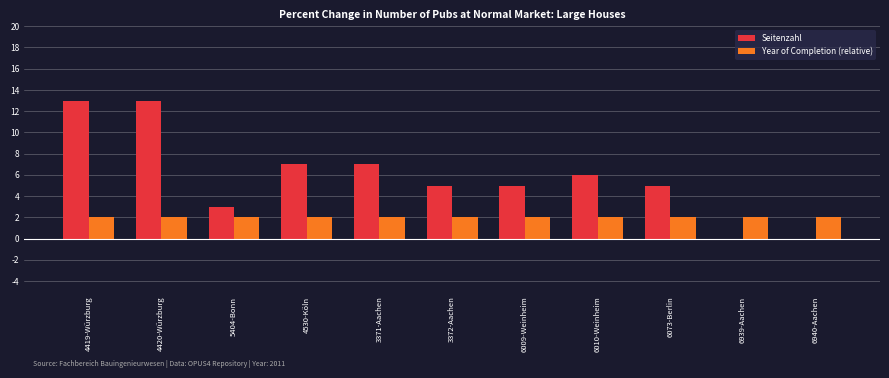

How many categories are shown in the chart?

11